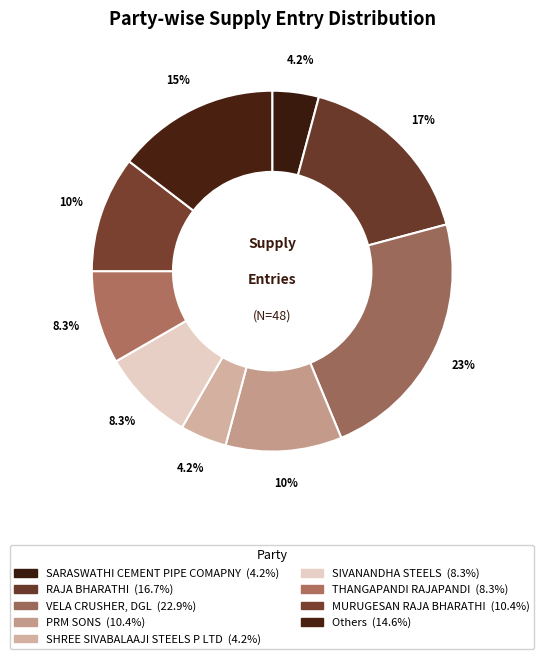

Is there any slice that represents more than half of the pie?

No